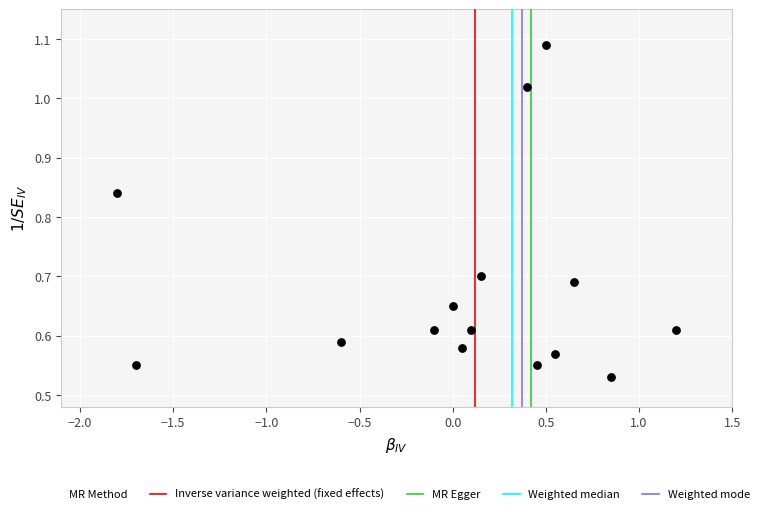

What is the range of X values (max minus min)?

3.0